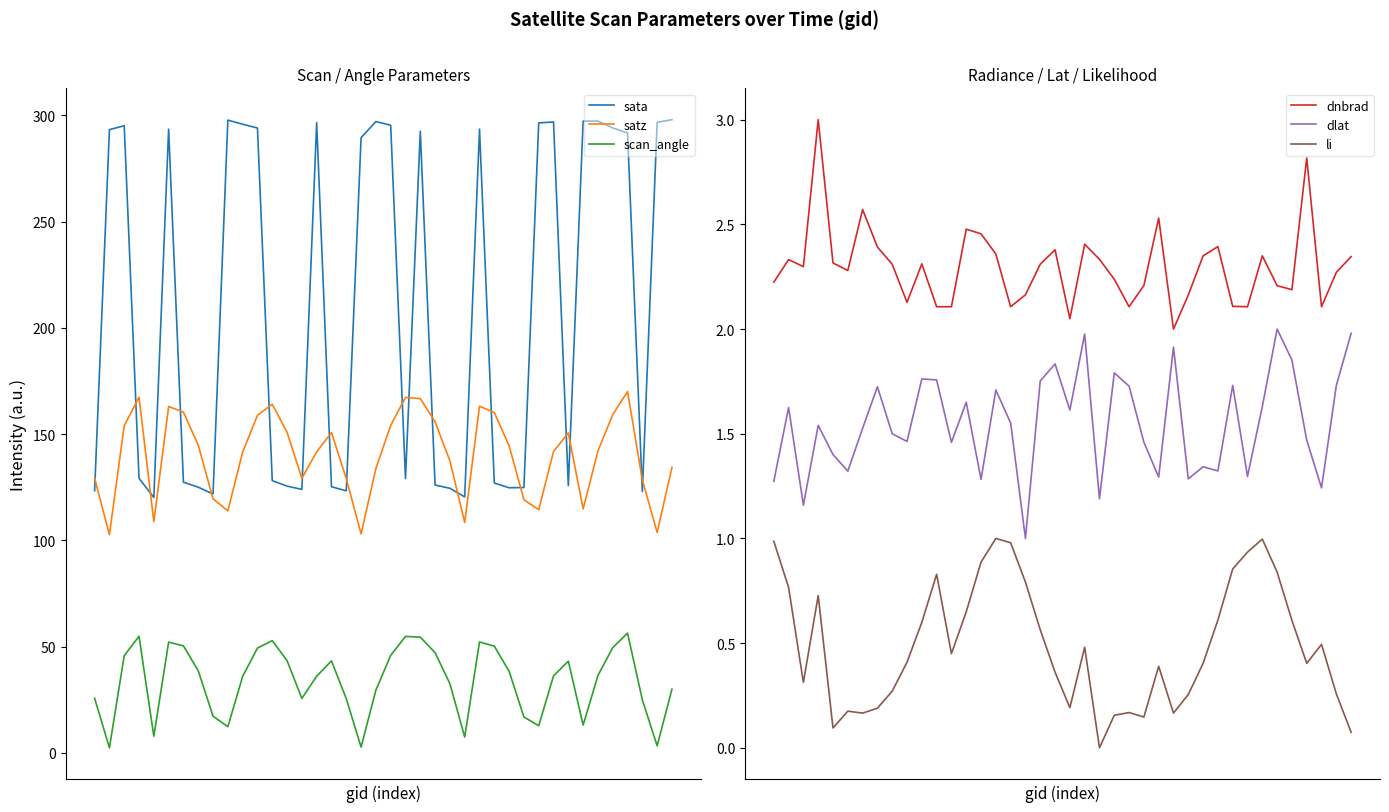

Reading right to left, what are all the values shown in this chart?

sata: 39=297.9	38=296.7	37=122.9	36=291.7	35=294.1	34=297.3	33=297.3	32=125.7	31=296.9	30=296.4	29=124.8	28=124.7	27=126.9	26=293.5	25=120.4	24=124.5	23=126.0	22=292.5	21=129.0	20=295.3	19=297.1	18=289.5	17=123.3	16=125.2	15=296.5	14=124.0	13=125.5	12=128.1	11=294.0	10=295.8	9=297.8	8=121.8	7=125.0	6=127.3	5=293.5	4=120.1	3=129.2	2=295.1	1=293.3	0=123.3
satz: 39=134.3	38=103.7	37=128.4	36=170.0	35=159.1	34=142.0	33=114.8	32=150.5	31=141.8	30=114.4	29=119.1	28=144.5	27=160.1	26=163.1	25=108.4	24=137.3	23=155.8	22=166.7	21=167.2	20=154.1	19=133.8	18=103.0	17=129.0	16=150.7	15=141.6	14=129.2	13=150.8	12=164.0	11=158.8	10=141.5	9=113.9	8=119.5	7=144.8	6=160.3	5=163.0	4=108.8	3=167.3	2=153.9	1=102.6	0=129.3
scan_angle: 39=29.9	38=3.3	37=24.9	36=56.3	35=49.5	34=36.4	33=13.0	32=43.1	31=36.2	30=12.7	29=16.8	28=38.3	27=50.2	26=52.2	25=7.4	24=32.5	23=47.1	22=54.4	21=54.8	20=45.8	19=29.5	18=2.7	17=25.4	16=43.2	15=36.0	14=25.6	13=43.3	12=52.8	11=49.2	10=35.9	9=12.3	8=17.2	7=38.6	6=50.3	5=52.1	4=7.8	3=54.8	2=45.7	1=2.3	0=25.7
dnbrad: 39=2.3	38=2.3	37=2.1	36=2.8	35=2.2	34=2.2	33=2.3	32=2.1	31=2.1	30=2.4	29=2.3	28=2.2	27=2.0	26=2.5	25=2.2	24=2.1	23=2.2	22=2.3	21=2.4	20=2.0	19=2.4	18=2.3	17=2.2	16=2.1	15=2.4	14=2.5	13=2.5	12=2.1	11=2.1	10=2.3	9=2.1	8=2.3	7=2.4	6=2.6	5=2.3	4=2.3	3=3.0	2=2.3	1=2.3	0=2.2
dlat: 39=2.0	38=1.7	37=1.2	36=1.5	35=1.9	34=2.0	33=1.6	32=1.3	31=1.7	30=1.3	29=1.3	28=1.3	27=1.9	26=1.3	25=1.5	24=1.7	23=1.8	22=1.2	21=2.0	20=1.6	19=1.8	18=1.8	17=1.0	16=1.6	15=1.7	14=1.3	13=1.7	12=1.5	11=1.8	10=1.8	9=1.5	8=1.5	7=1.7	6=1.5	5=1.3	4=1.4	3=1.5	2=1.2	1=1.6	0=1.3
li: 39=0.1	38=0.3	37=0.5	36=0.4	35=0.6	34=0.8	33=1.0	32=0.9	31=0.9	30=0.6	29=0.4	28=0.3	27=0.2	26=0.4	25=0.1	24=0.2	23=0.2	22=0.0	21=0.5	20=0.2	19=0.4	18=0.6	17=0.8	16=1.0	15=1.0	14=0.9	13=0.6	12=0.4	11=0.8	10=0.6	9=0.4	8=0.3	7=0.2	6=0.2	5=0.2	4=0.1	3=0.7	2=0.3	1=0.8	0=1.0